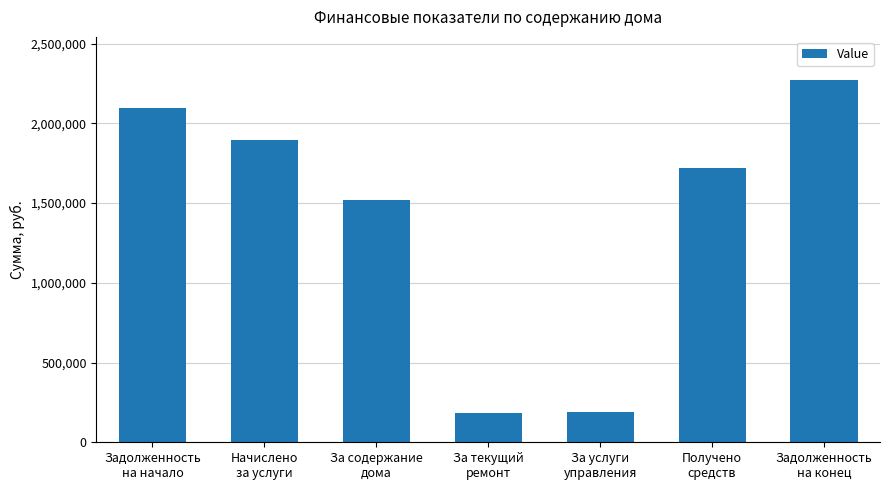

What is the minimum value shown in the chart?

185011.2